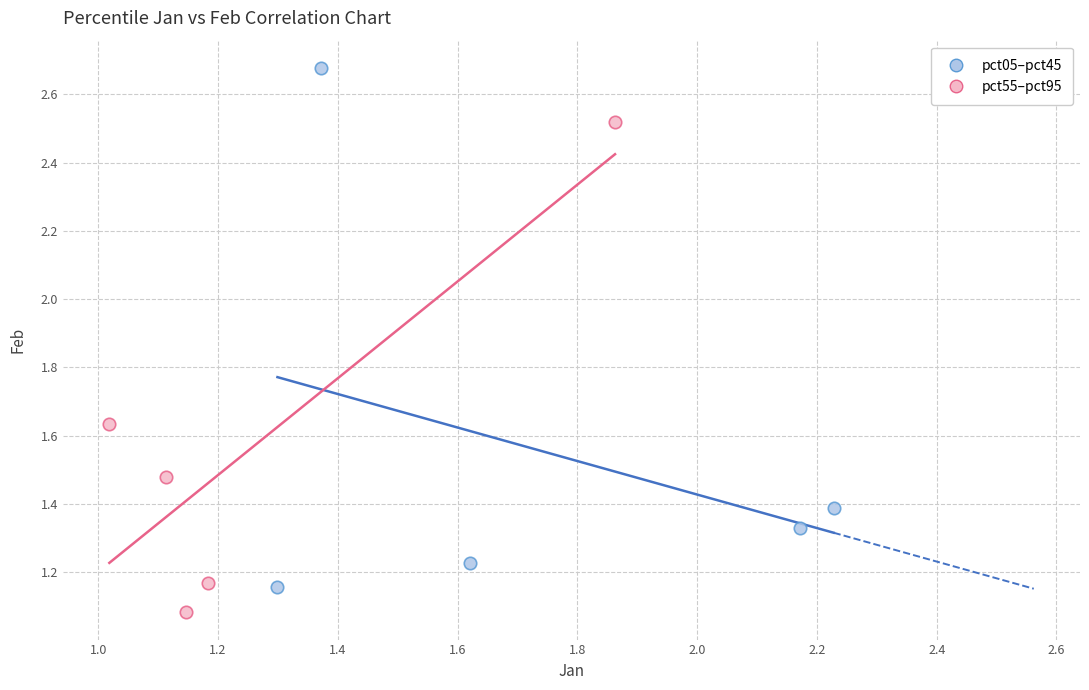

What are all the series names shown in the legend?

pct05–pct45, pct55–pct95